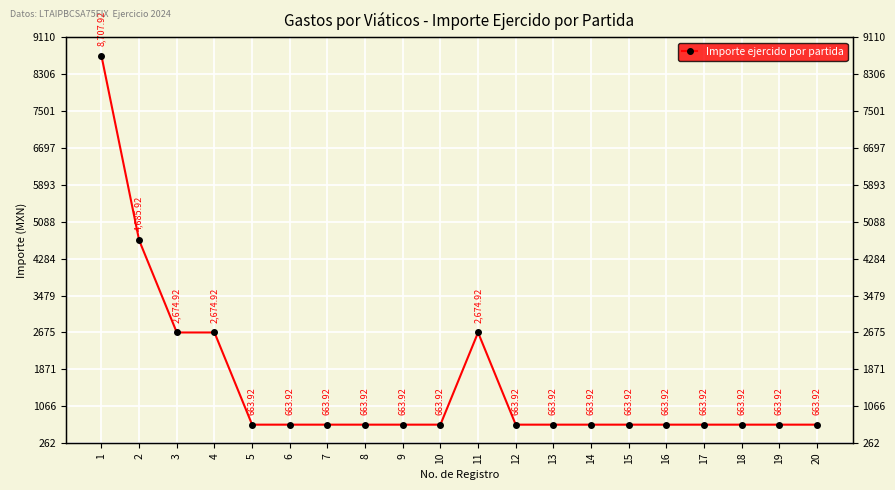

Which has a higher value, 17 or 11?

11